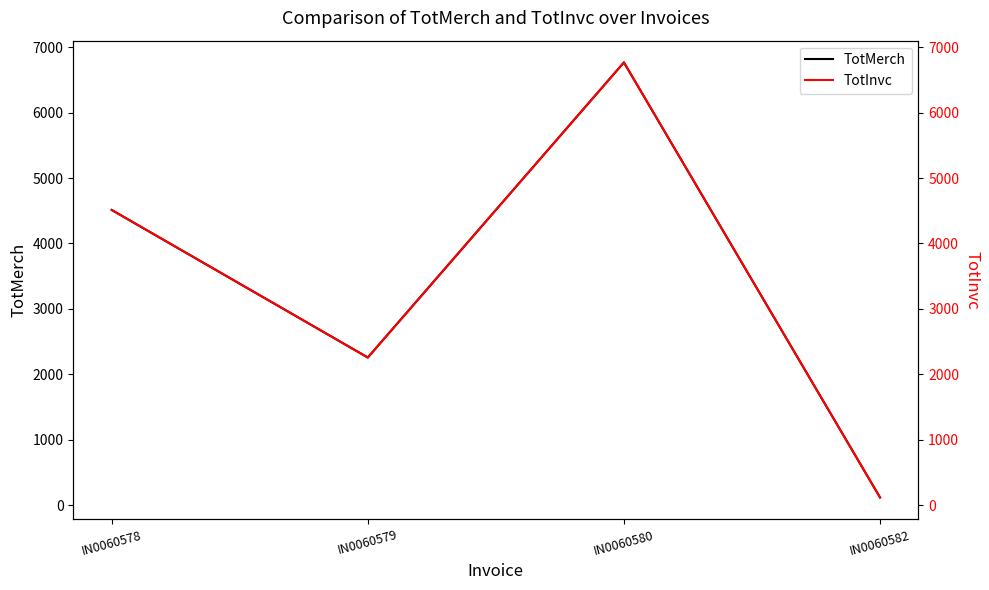

At which label is TotInvc closest to 3442?

IN0060578